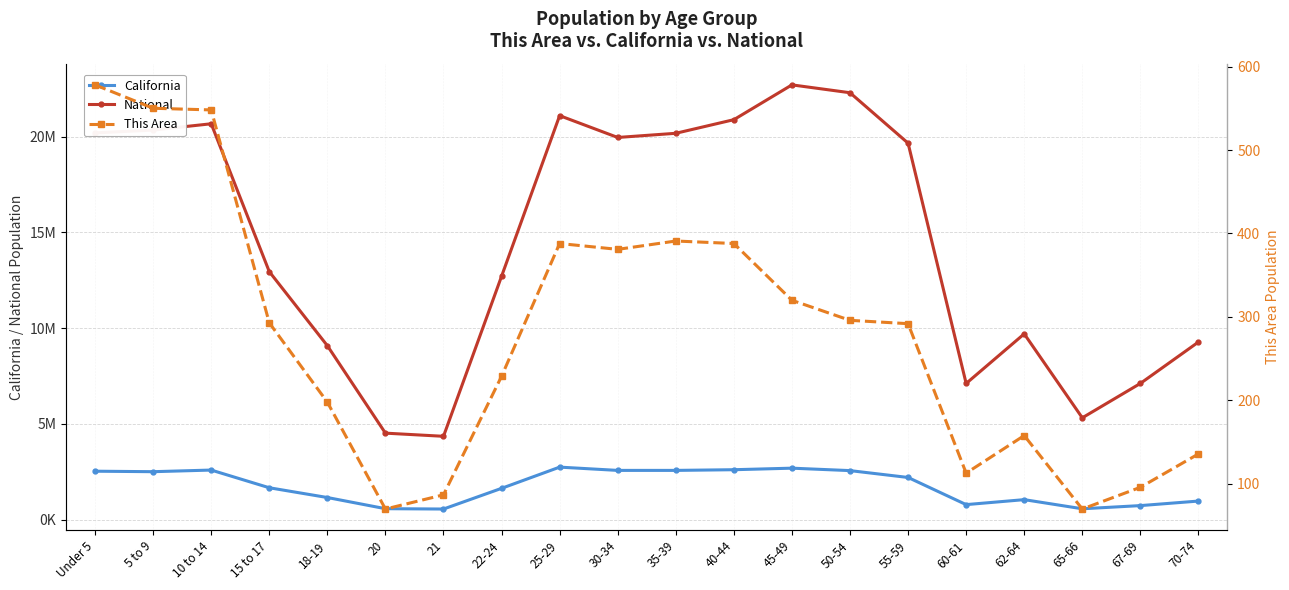

What is the approximate value of National at 25-29?

21101849